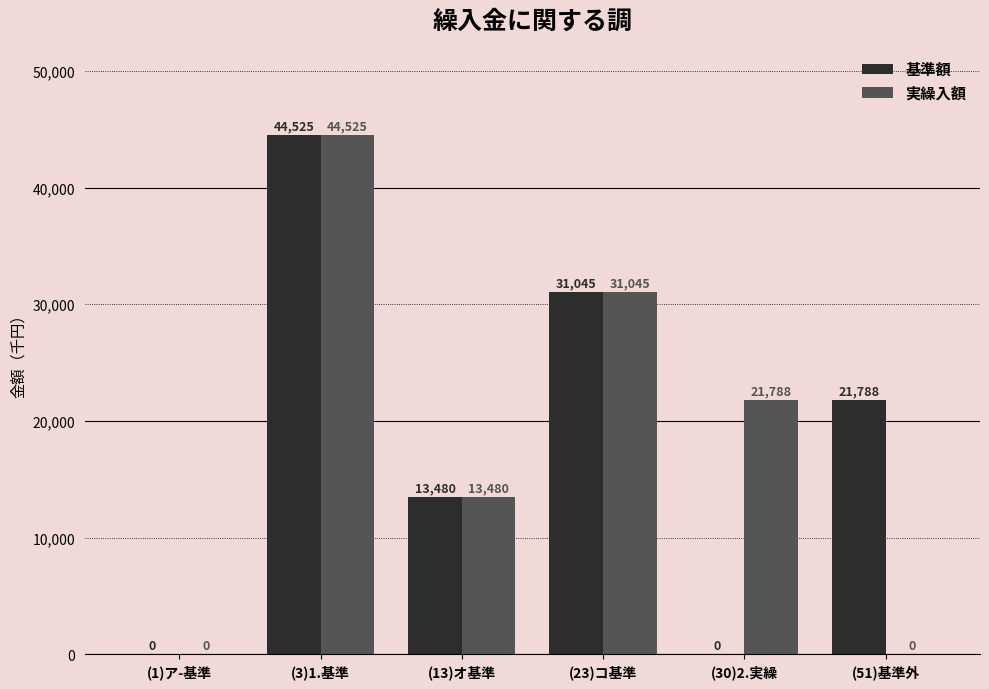

What is the maximum value shown in the chart?

44525